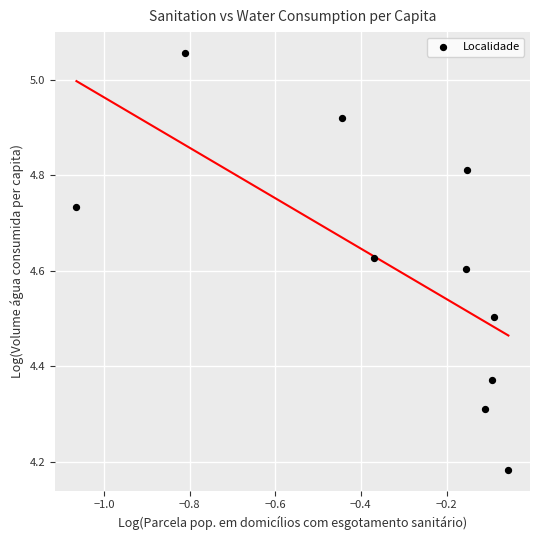

What is the average X value?

-0.3